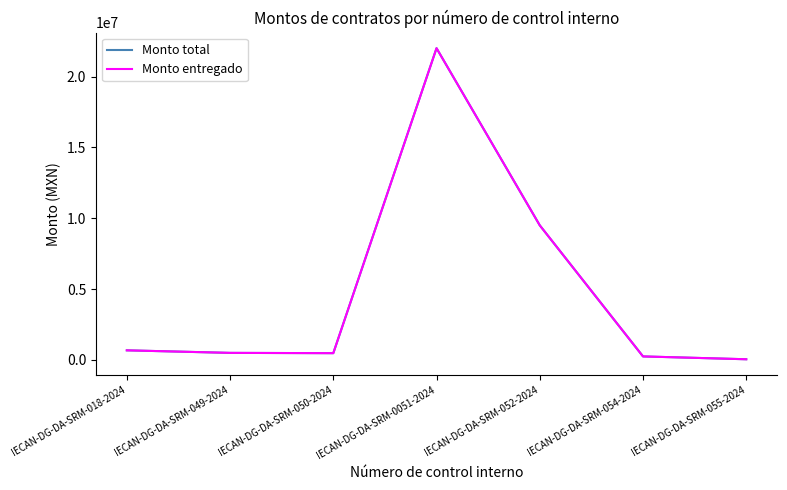

Does the chart display data point markers on the line(s)?

No